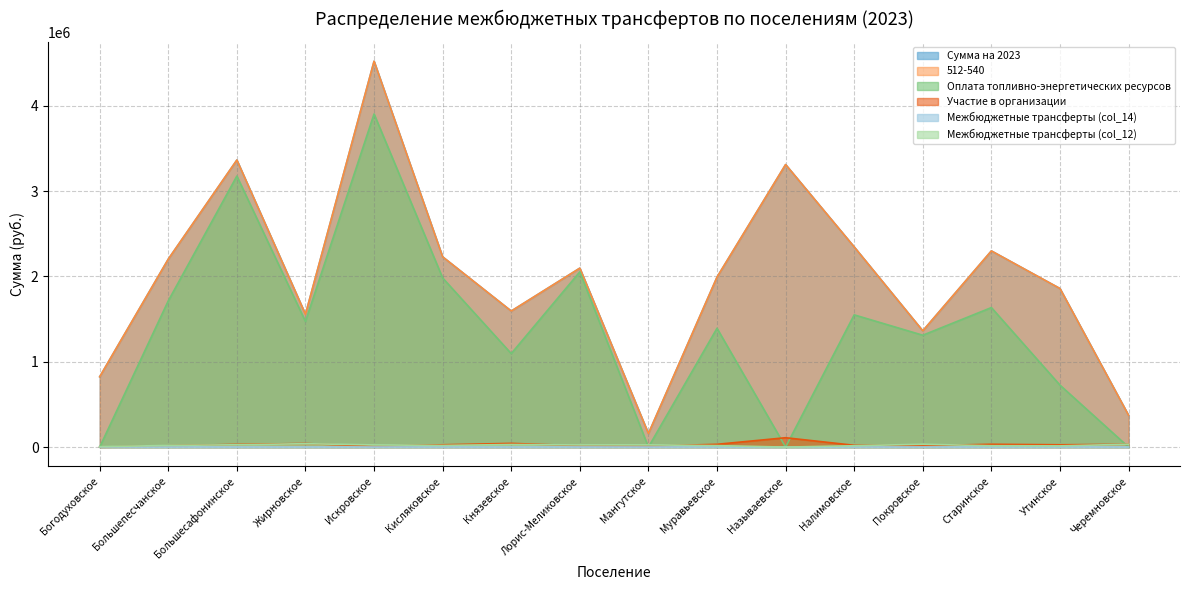

Reading left to right, extract all data points from this chart.

Сумма на 2023: Богодуховское=824121.1	Большепесчанское=2202738.2	Большесафонинское=3363863.7	Жирновское=1556497.4	Искровское=4521811.7	Кисляковское=2229444.0	Князевское=1594273.9	Лорис-Меликовское=2097052.0	Мангутское=158698.2	Муравьевское=1991760.1	Называевское=3310984.0	Налимовское=2345594.4	Покровское=1362400.1	Старинское=2298835.2	Утинское=1858321.4	Черемновское=372815.7
512-540: Богодуховское=824121.1	Большепесчанское=2202738.2	Большесафонинское=3363863.7	Жирновское=1556497.4	Искровское=4521811.7	Кисляковское=2229444.0	Князевское=1594273.9	Лорис-Меликовское=2097052.0	Мангутское=158698.2	Муравьевское=1991760.1	Называевское=3310984.0	Налимовское=2345594.4	Покровское=1362400.1	Старинское=2298835.2	Утинское=1858321.4	Черемновское=372815.7
Оплата топливно-энергетических ресурсов: Богодуховское=0.0	Большепесчанское=1713741.2	Большесафонинское=3176190.0	Жирновское=1472120.4	Искровское=3903510.0	Кисляковское=1982026.9	Князевское=1095786.6	Лорис-Меликовское=2053610.0	Мангутское=0.0	Муравьевское=1392280.0	Называевское=0.0	Налимовское=1549740.0	Покровское=1310958.1	Старинское=1634950.0	Утинское=726210.0	Черемновское=0.0
Участие в организации: Богодуховское=0.0	Большепесчанское=15942.0	Большесафонинское=31883.0	Жирновское=42377.0	Искровское=10295.0	Кисляковское=27236.0	Князевское=43678.0	Лорис-Меликовское=15942.0	Мангутское=10942.0	Муравьевское=32883.0	Называевское=109984.0	Налимовское=21289.0	Покровское=15942.0	Старинское=33383.0	Утинское=27236.0	Черемновское=32883.0
Межбюджетные трансферты (col_14): Богодуховское=1000.0	Большепесчанское=1000.0	Большесафонинское=1000.0	Жирновское=1000.0	Искровское=1000.0	Кисляковское=1000.0	Князевское=1000.0	Лорис-Меликовское=1000.0	Мангутское=1000.0	Муравьевское=1000.0	Называевское=0.0	Налимовское=1000.0	Покровское=1000.0	Старинское=1000.0	Утинское=1000.0	Черемновское=1000.0
Межбюджетные трансферты (col_12): Богодуховское=5000.0	Большепесчанское=19500.0	Большесафонинское=27500.0	Жирновское=40000.0	Искровское=25500.0	Кисляковское=19500.0	Князевское=30500.0	Лорис-Меликовское=25500.0	Мангутское=26000.0	Муравьевское=17500.0	Называевское=0.0	Налимовское=16000.0	Покровское=33500.0	Старинское=16000.0	Утинское=14500.0	Черемновское=33500.0